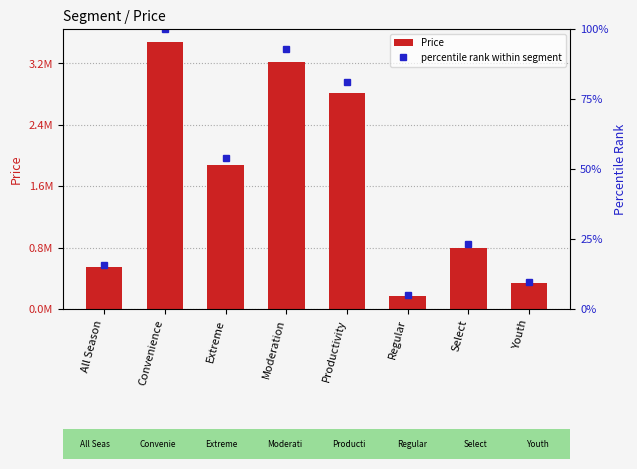

What position from the left is Extreme?

3